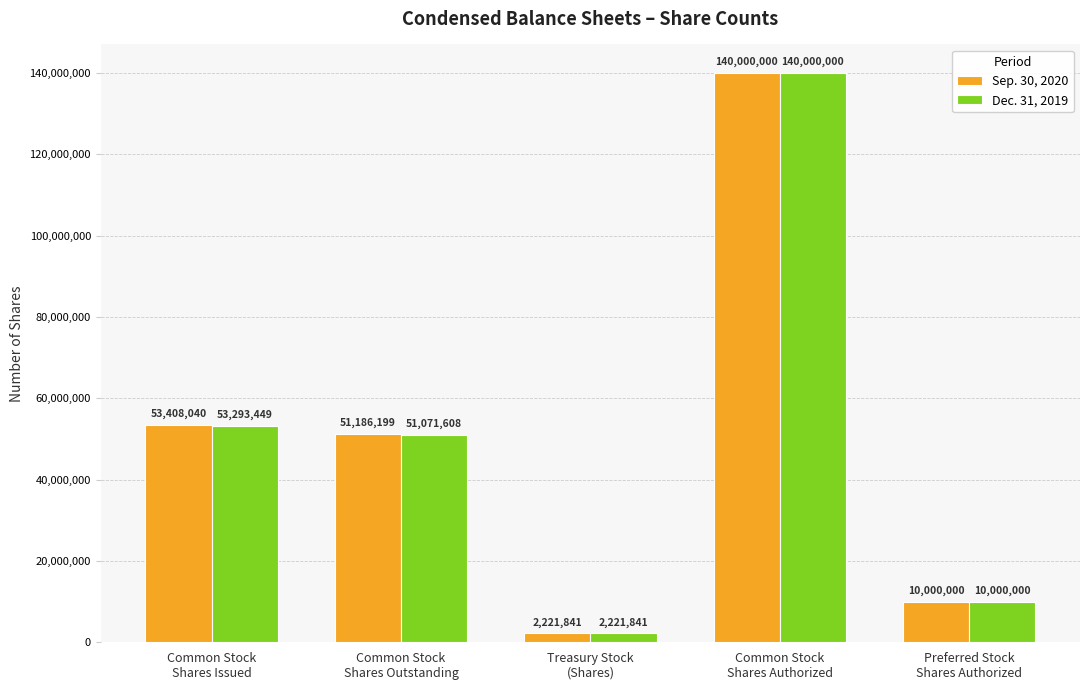

What is the highest value of the Dec. 31, 2019 series?

140000000